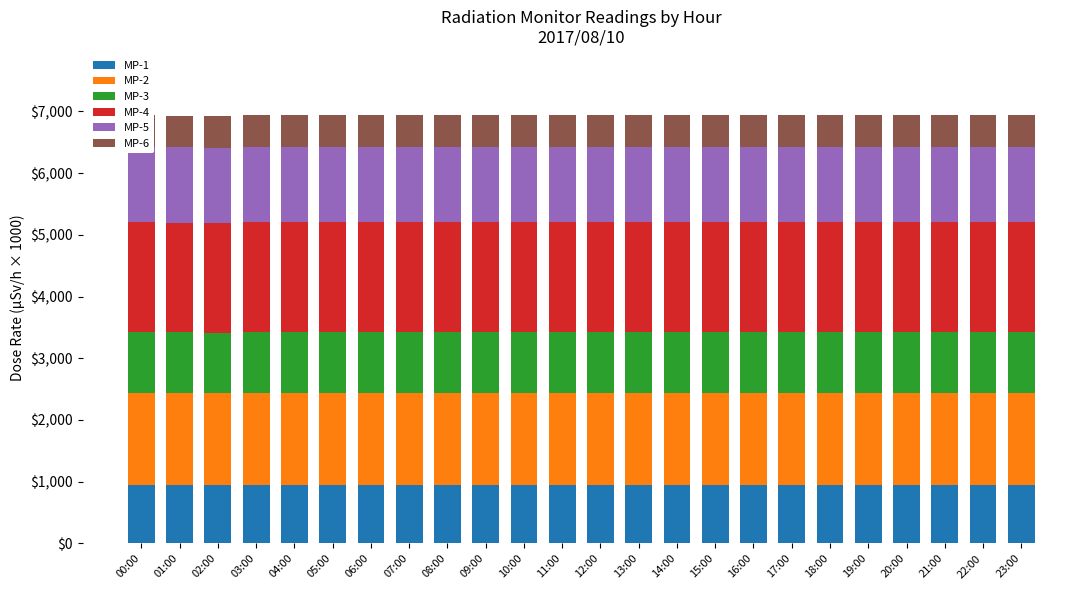

What is the average value of the MP-5 series?

1218